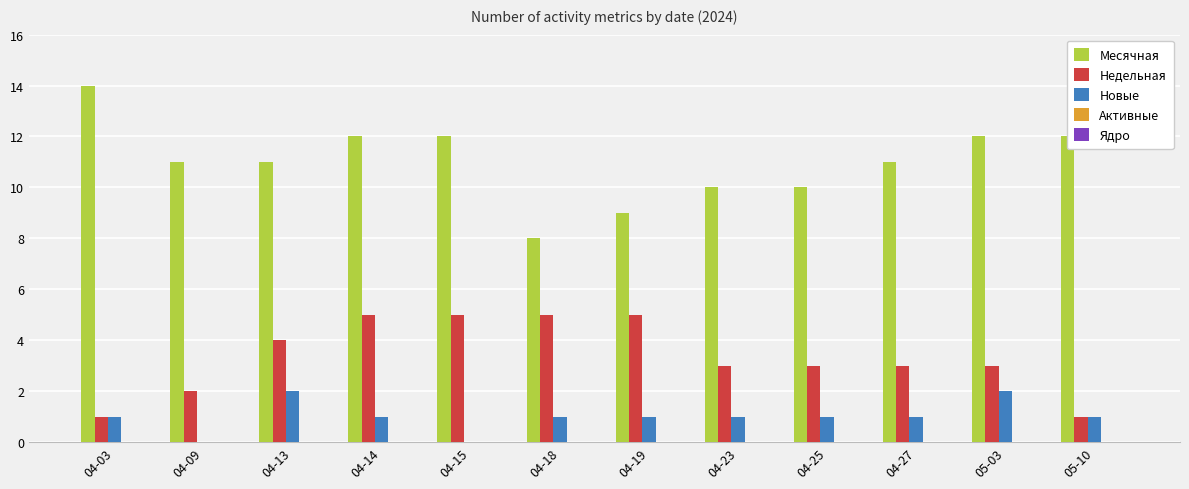

What is the sum of all Месячная values?

132